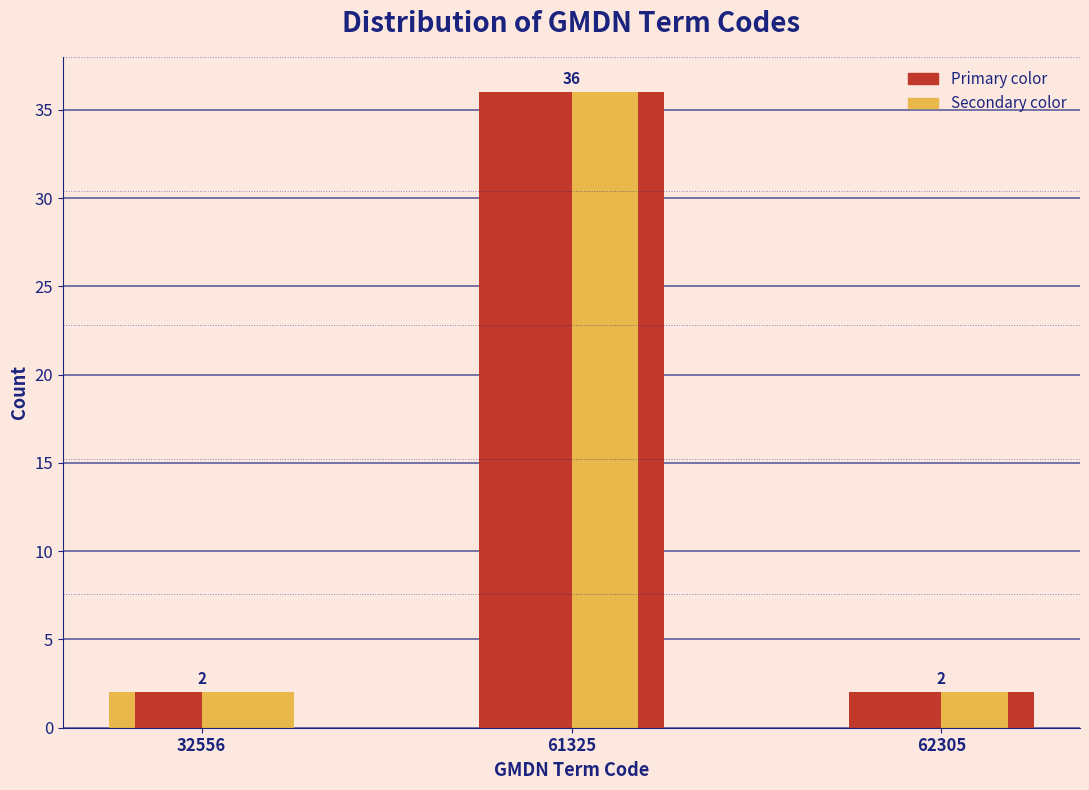

How many bars are there in each group?

3